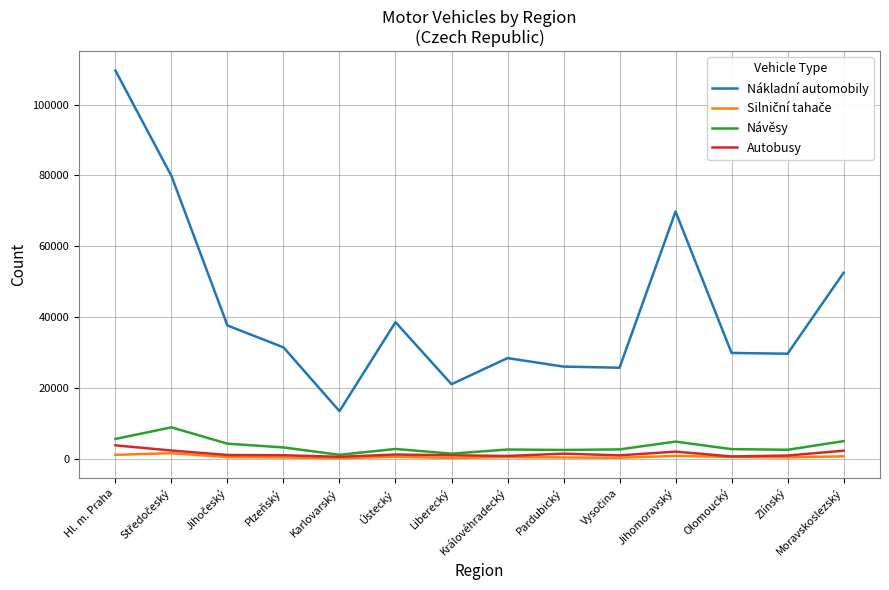

True or false: Nákladní automobily has more than 2 points higher than both neighbors.

True